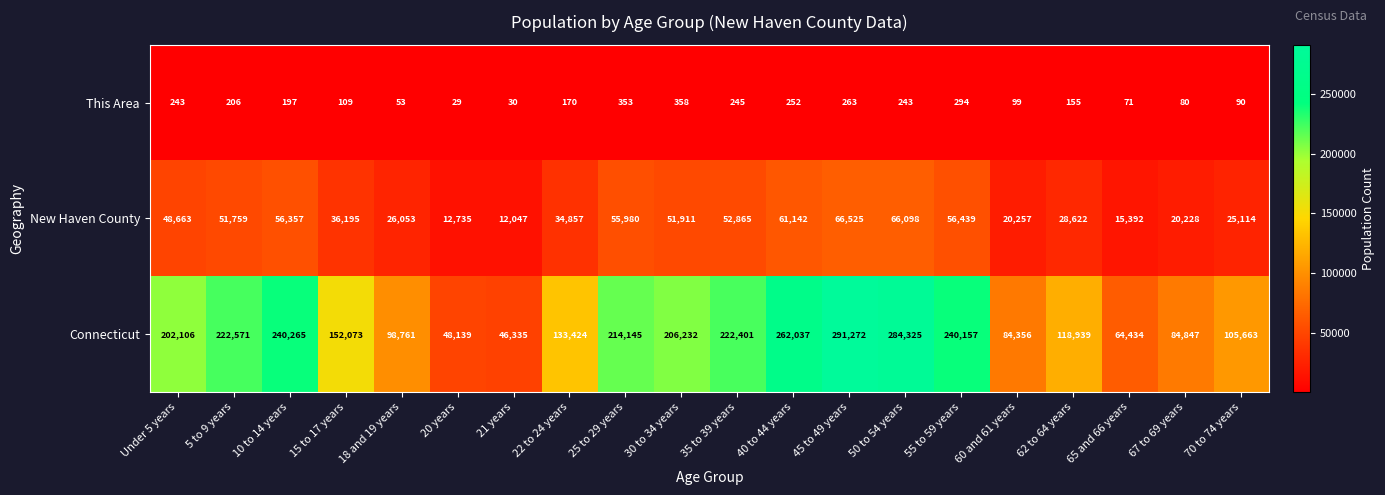

How many data points does each series have?

20